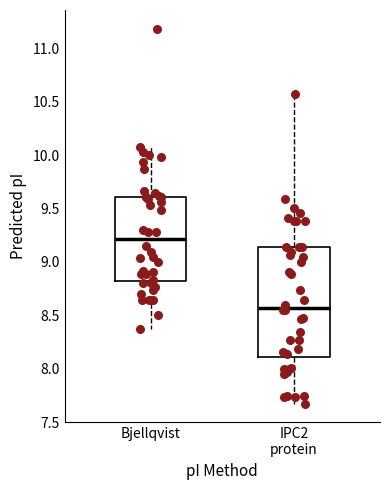

Which box's median line is the lowest?

IPC2 protein